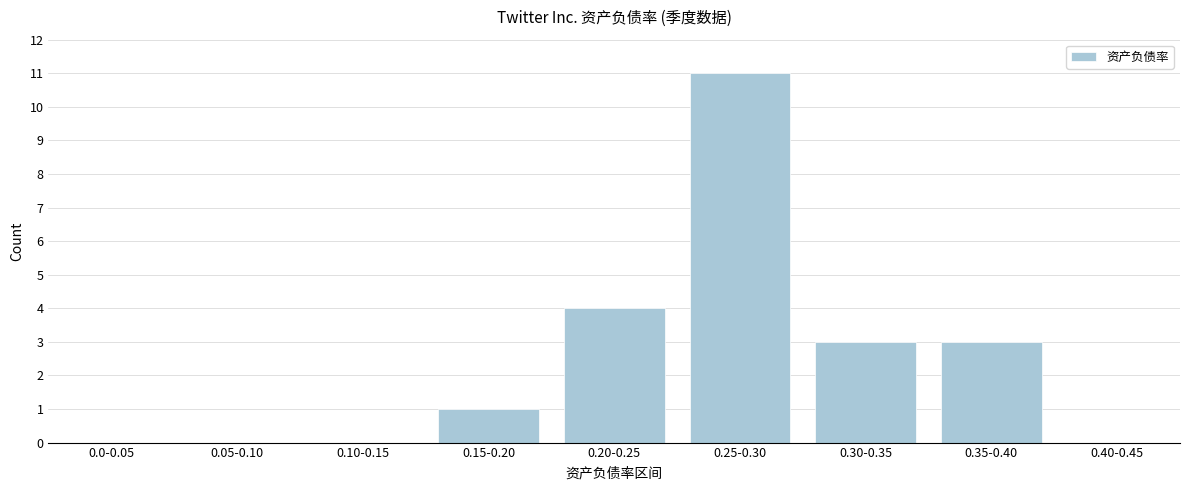

Reading left to right, what are all the values shown in this chart?

0.0-0.05=0	0.05-0.10=0	0.10-0.15=0	0.15-0.20=1	0.20-0.25=4	0.25-0.30=11	0.30-0.35=3	0.35-0.40=3	0.40-0.45=0